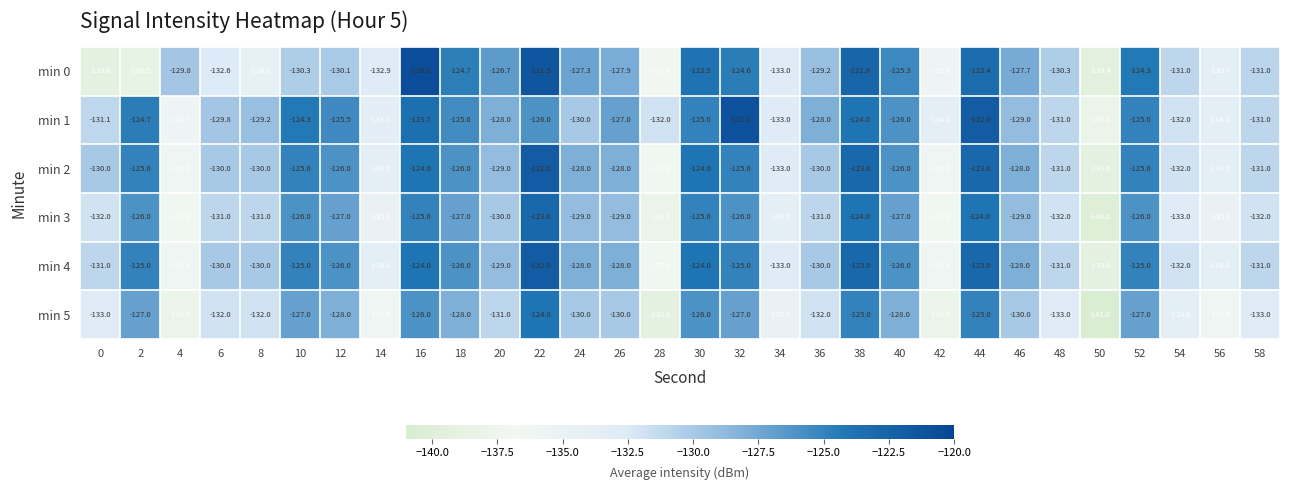

What is the sum of all min 1 values?

-3859.1